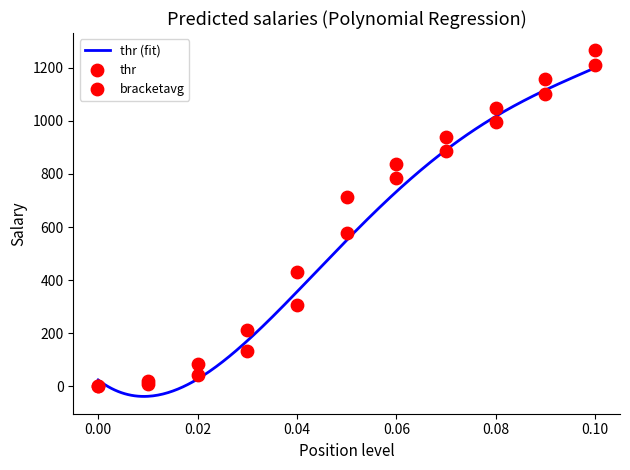

At how many categories does at least one series exceed 910?

4